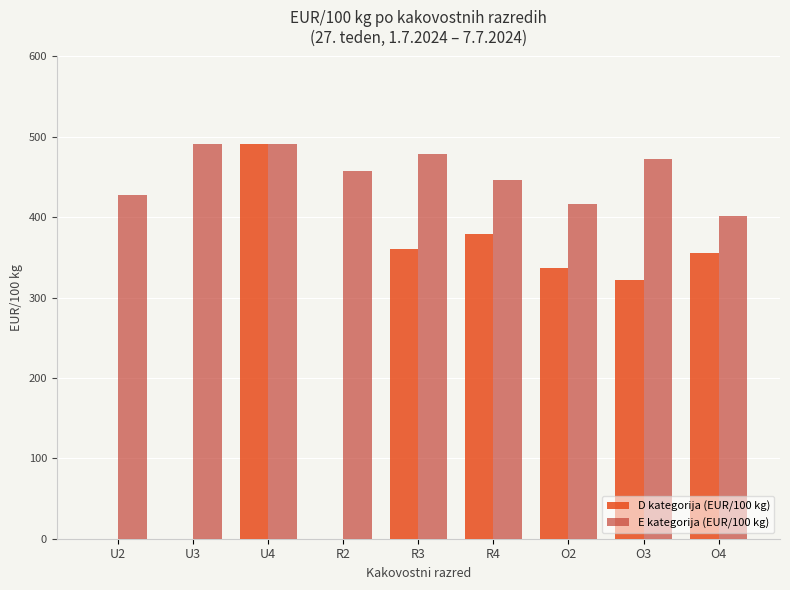

What is the average value of the E kategorija (EUR/100 kg) series?

453.6